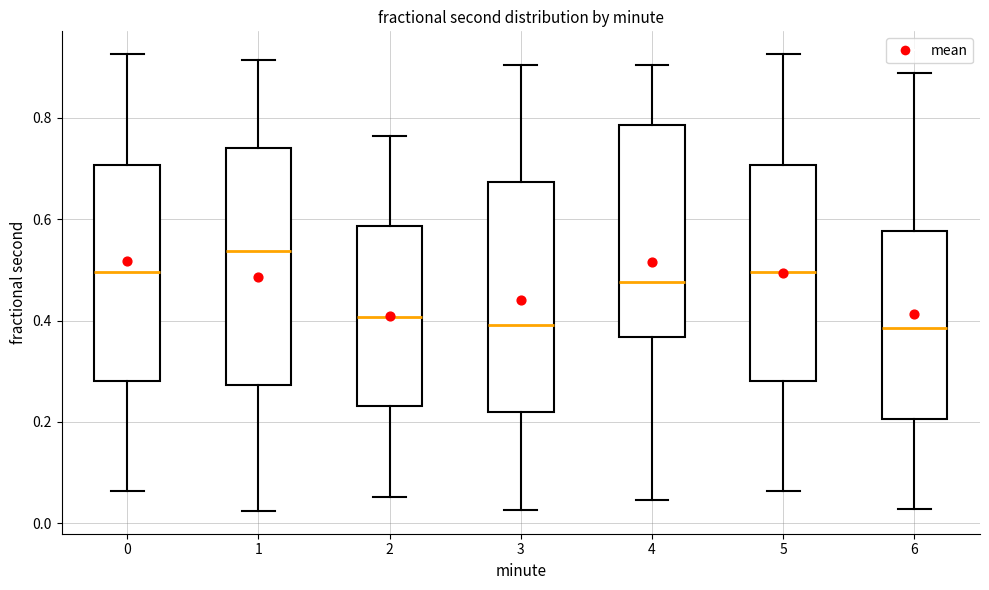

Reading left to right, read every box against the y-axis: the position of its median line, the range the box covers, and the ends of its whiskers. The values are not printed on the chart, so give them approximately, as read against the axis.

0: median 0.50, box 0.28 to 0.70, whiskers 0.06 to 0.92
1: median 0.54, box 0.28 to 0.74, whiskers 0.02 to 0.92
2: median 0.40, box 0.24 to 0.58, whiskers 0.06 to 0.76
3: median 0.40, box 0.22 to 0.68, whiskers 0.02 to 0.90
4: median 0.48, box 0.36 to 0.78, whiskers 0.04 to 0.90
5: median 0.50, box 0.28 to 0.70, whiskers 0.06 to 0.92
6: median 0.38, box 0.20 to 0.58, whiskers 0.02 to 0.88